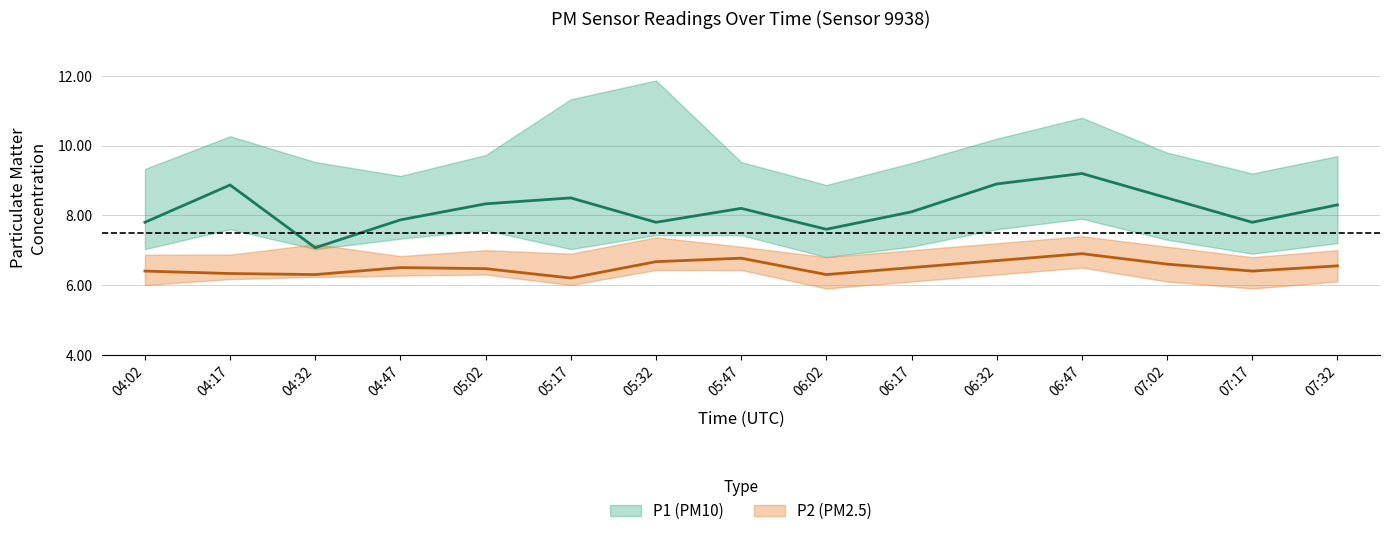

What is the difference between the maximum and minimum values in the P1 series?

2.1